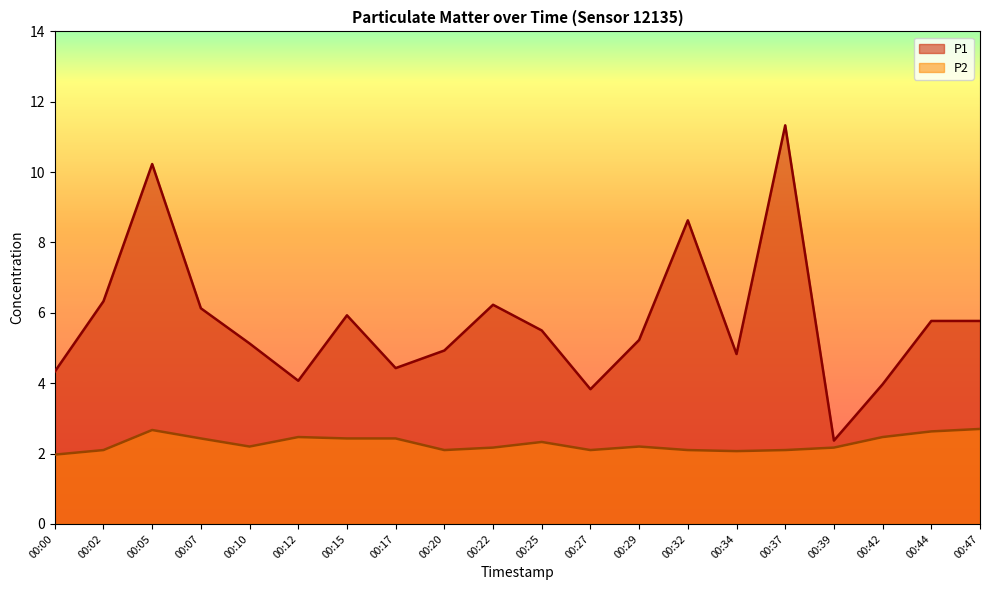

How many interior local peaks does the P1 series have?

5